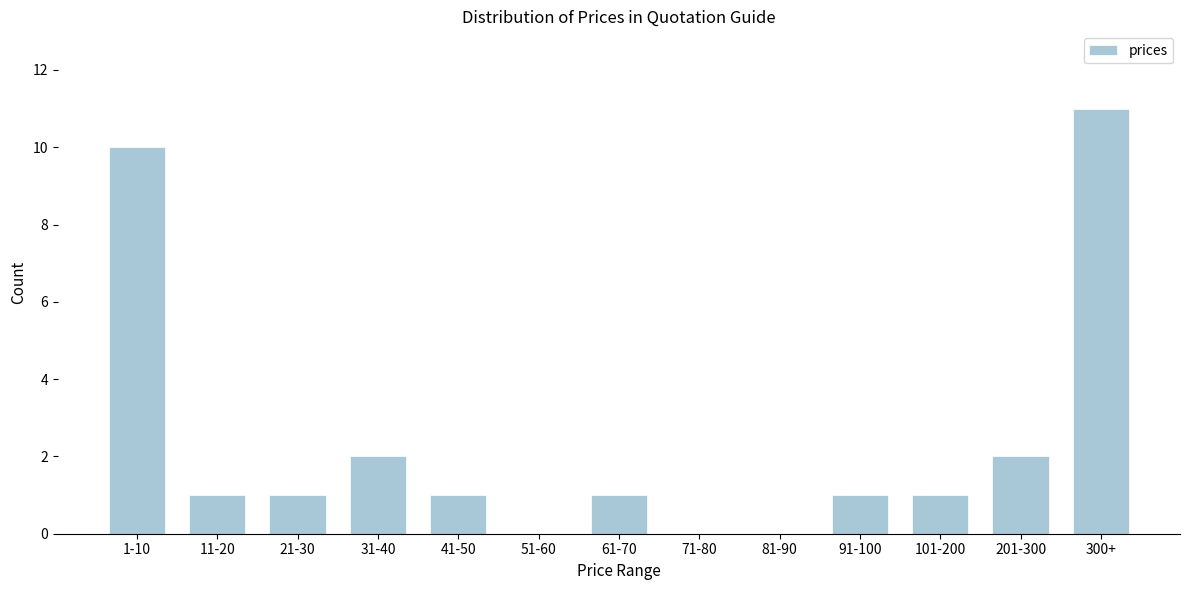

Reading left to right, extract all data points from this chart.

1-10=10	11-20=1	21-30=1	31-40=2	41-50=1	51-60=0	61-70=1	71-80=0	81-90=0	91-100=1	101-200=1	201-300=2	300+=11